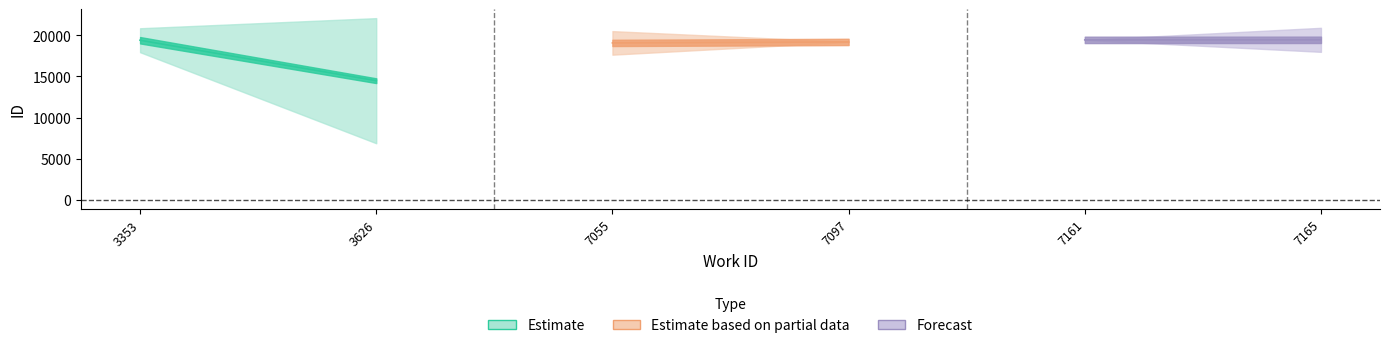

The value of Estimate at 3626 is 20231.1. True or false?

False